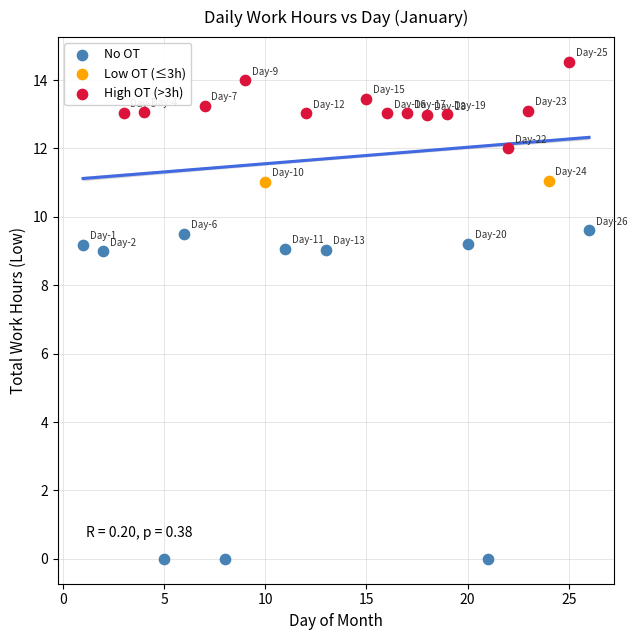

What are all the series names shown in the legend?

No OT, Low OT (≤3h), High OT (>3h)